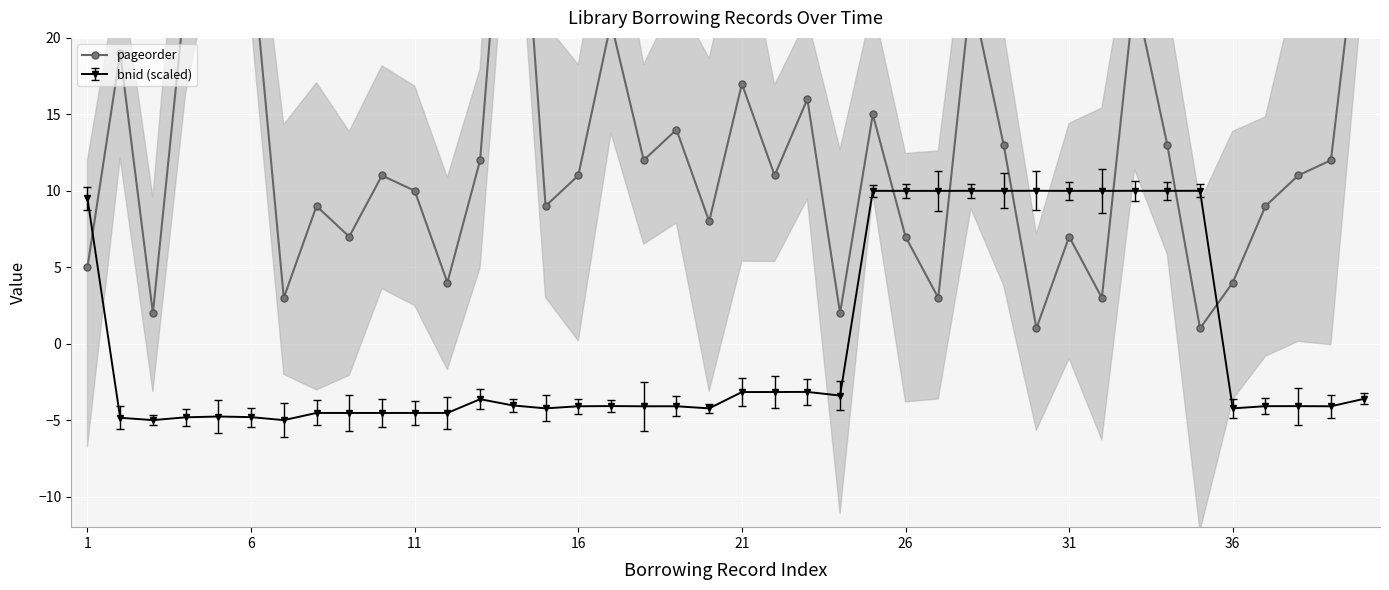

Reading right to left, list all the values displayed in this chart.

30	12	11	9	4	1	13	23	3	7	1	13	23	3	7	15	2	16	11	17	8	14	12	21	11	9	39	12	4	10	11	7	9	3	26	35	23	2	19	5